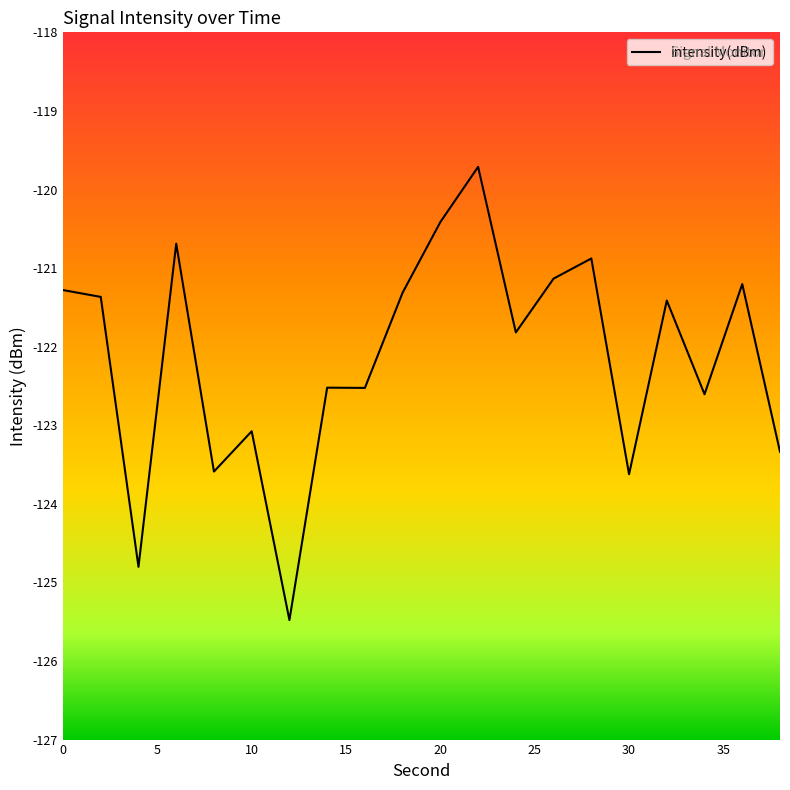

Reading left to right, list all the values displayed in this chart.

-121.3	-121.4	-124.8	-120.7	-123.6	-123.1	-125.5	-122.5	-122.5	-121.3	-120.4	-119.7	-121.8	-121.1	-120.9	-123.6	-121.4	-122.6	-121.2	-123.3